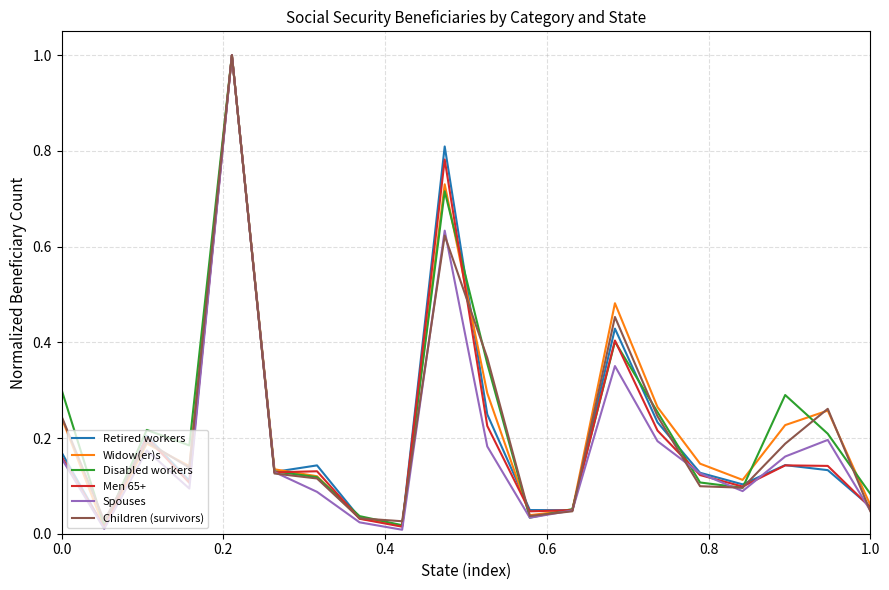

Which series ends up on top after the final intersection of Disabled workers and Spouses?

Disabled workers